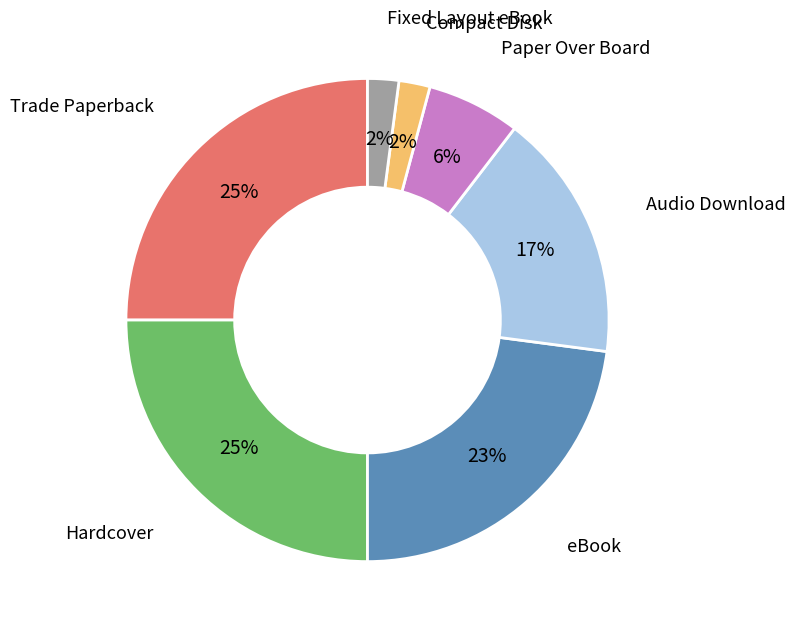

Is it true that Audio Download is 25% of the pie?

False